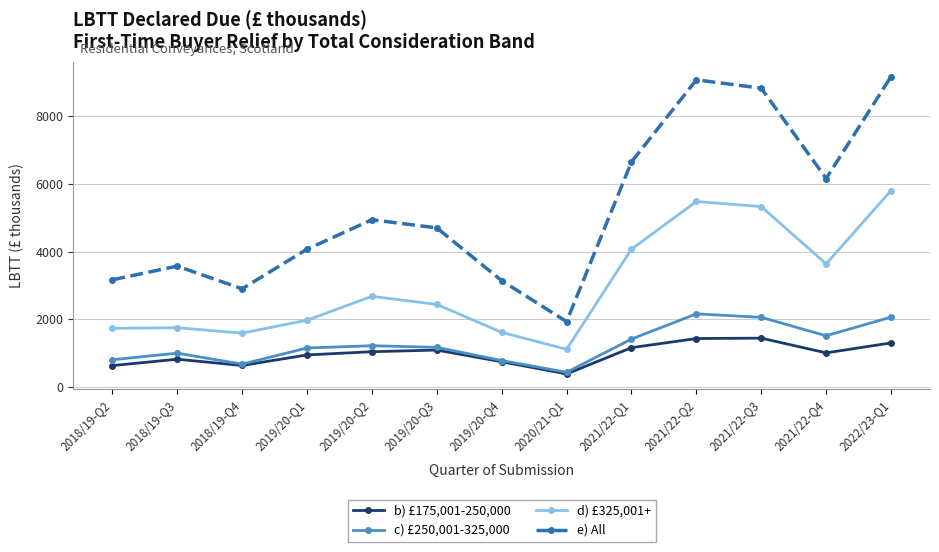

Is this an area chart (filled region under the line)?

No